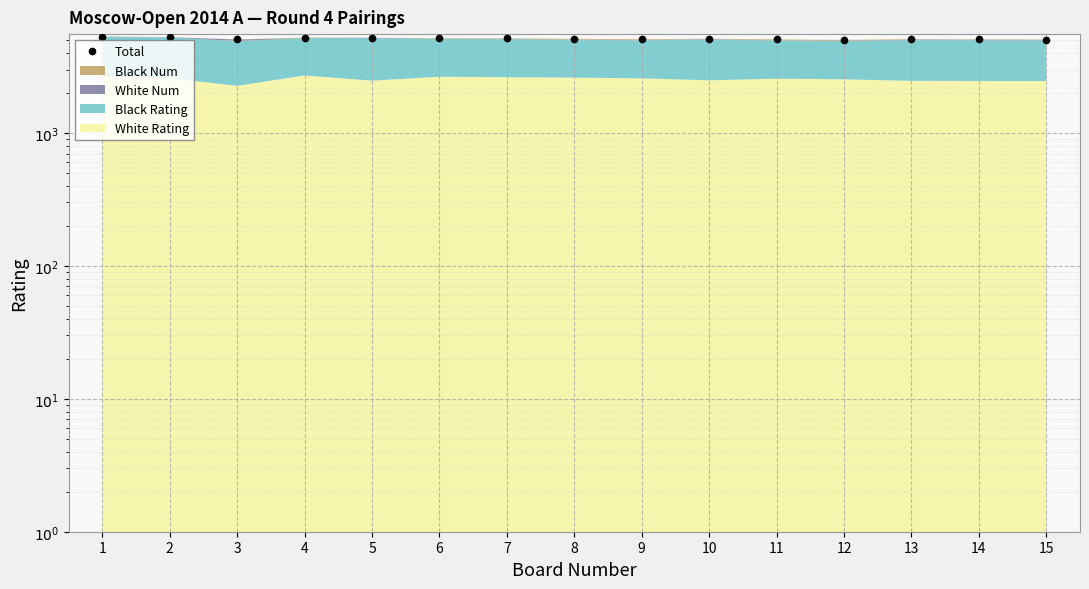

Rank the categories by value from lowest to highest.

12, 15, 11, 3, 14, 9, 13, 8, 10, 7, 6, 5, 4, 2, 1